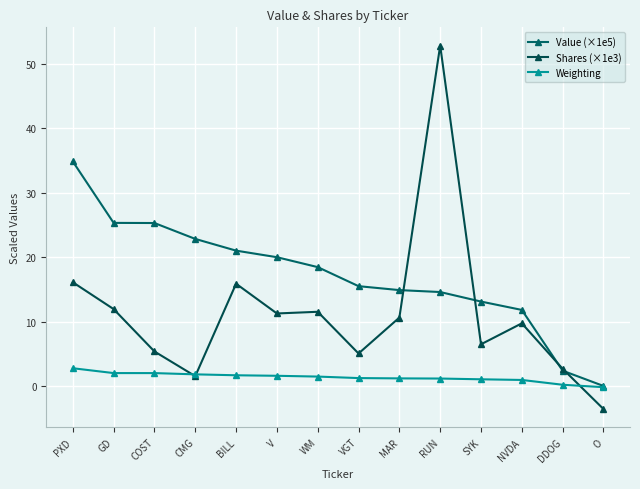

At which label does Shares (×1e3) reach its peak?

RUN